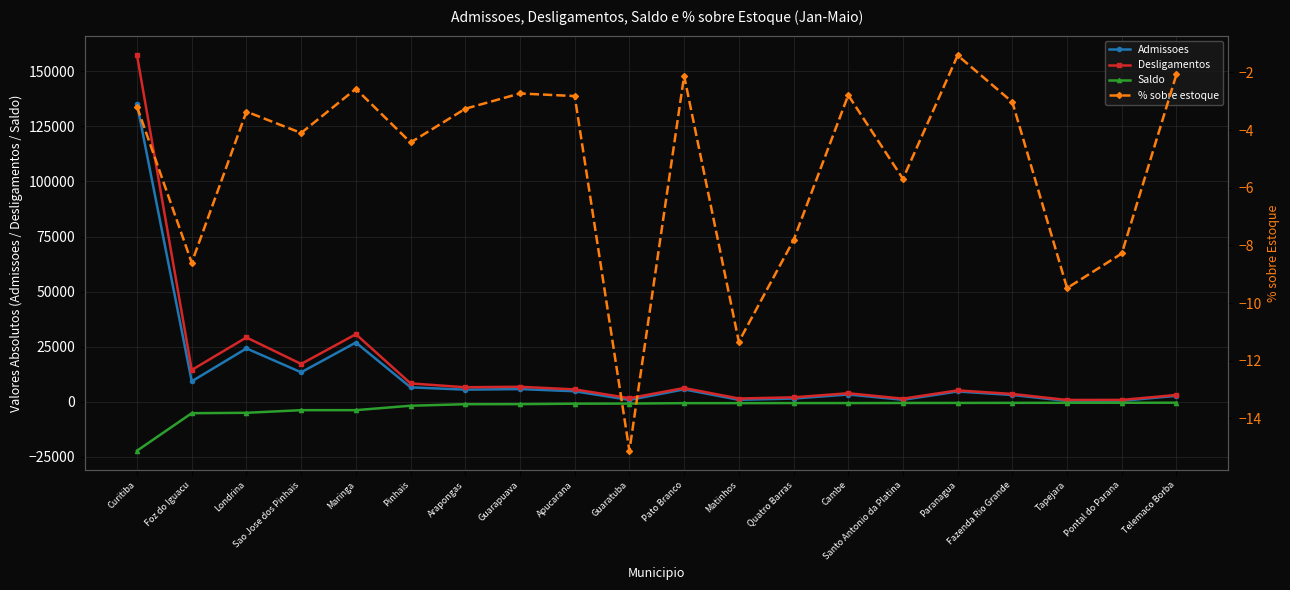

True or false: Saldo and Desligamentos intersect in this chart.

False